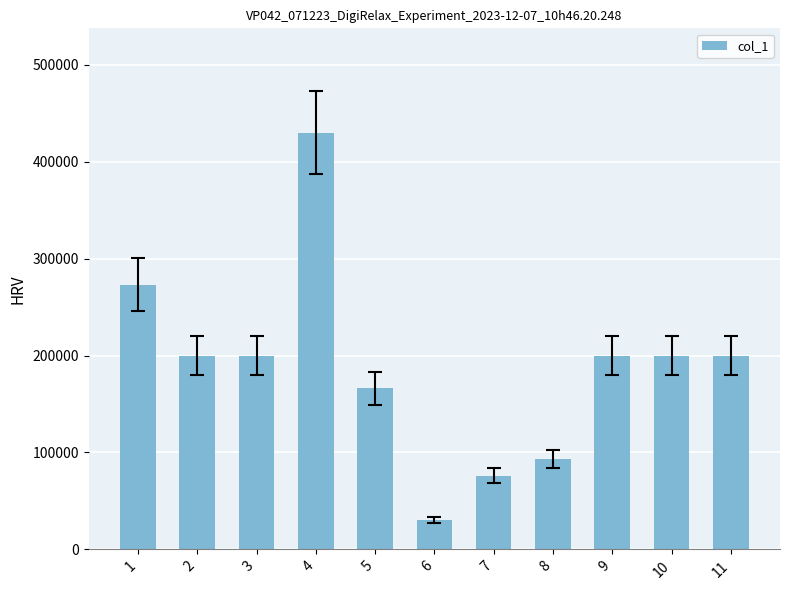

How many bars are there in total?

11